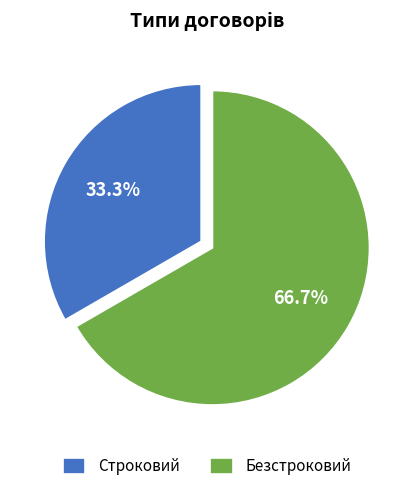

To the nearest percent, what portion does Безстроковий represent?

67%